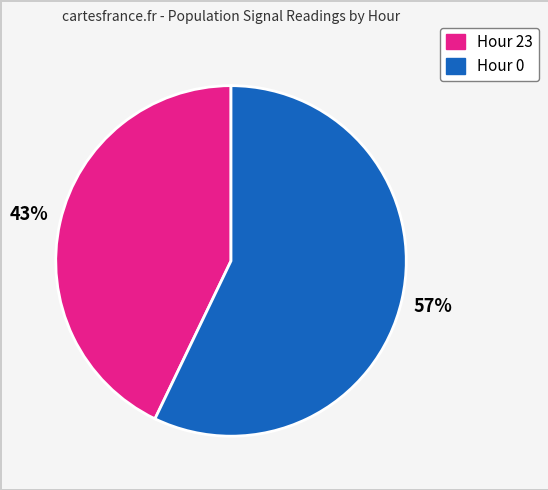

Which has a higher value, Hour 0 or Hour 23?

Hour 0